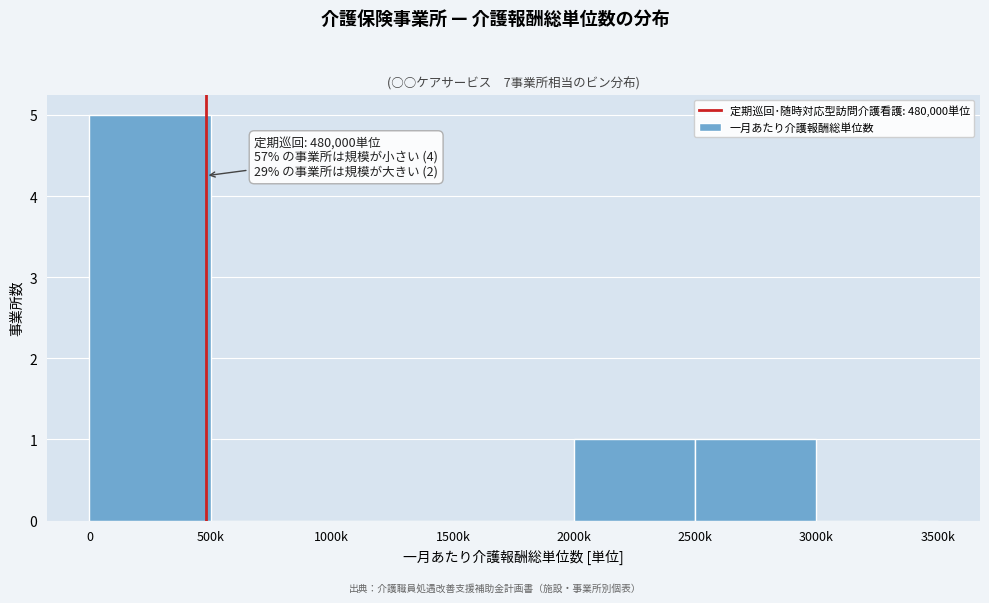

Reading left to right, list all the values displayed in this chart.

0=5	500k=0	1000k=0	1500k=0	2000k=1	2500k=1	3000k=0